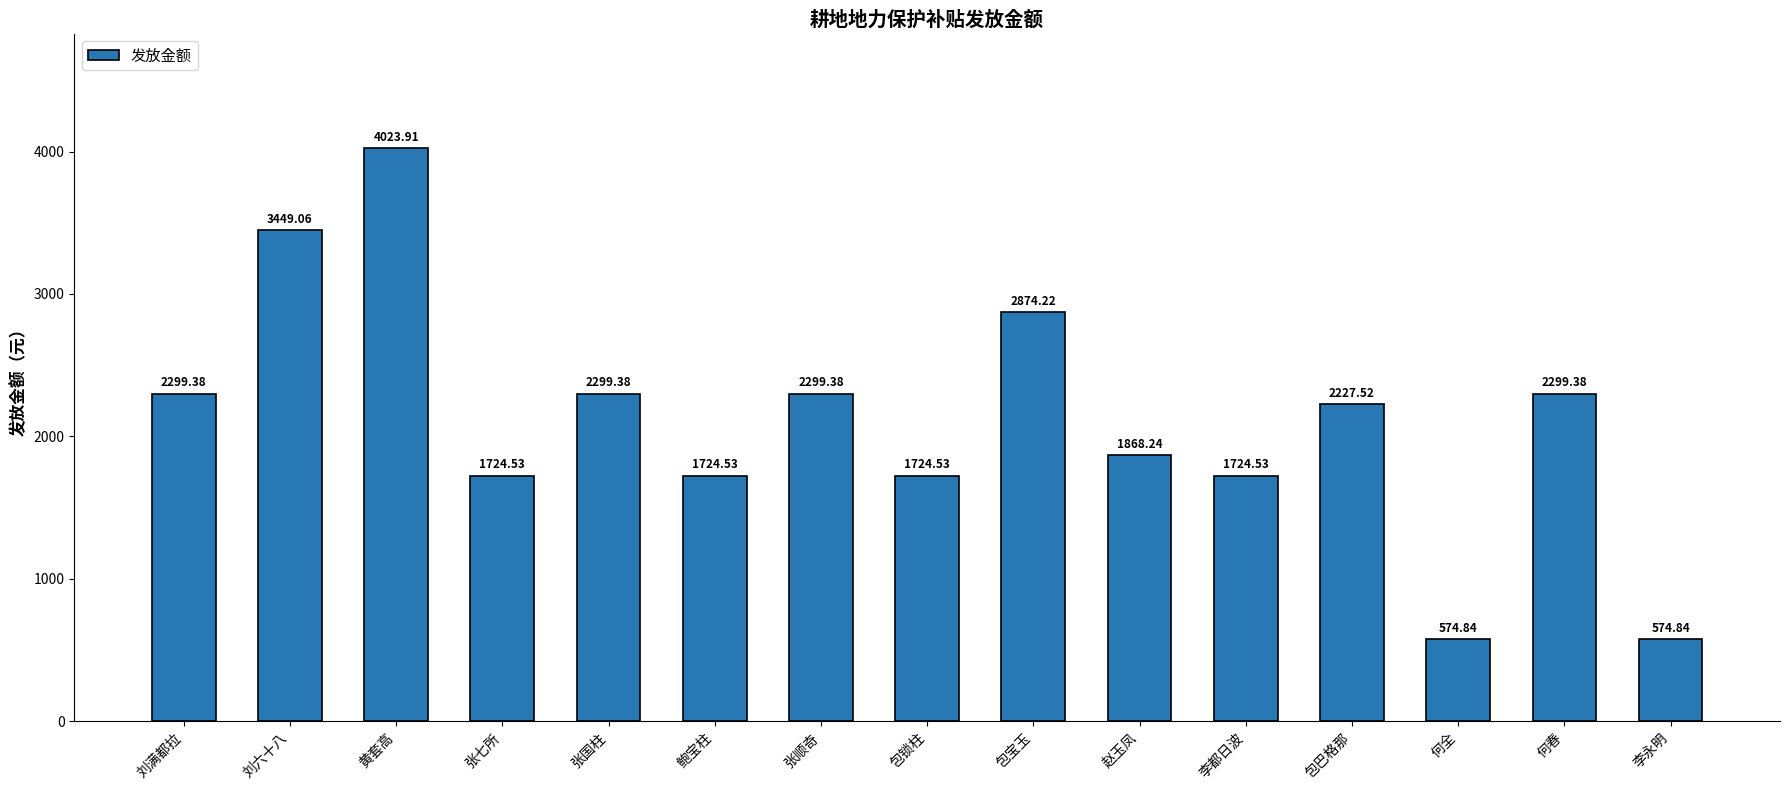

What position from the left is 李永明?

15